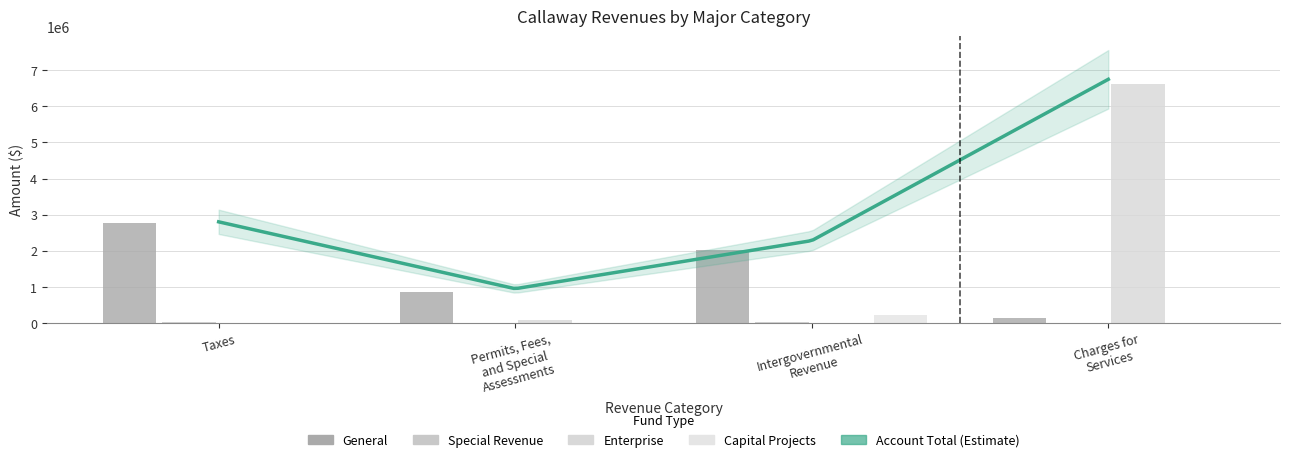

How many values in Charges for Services are above zero?

3